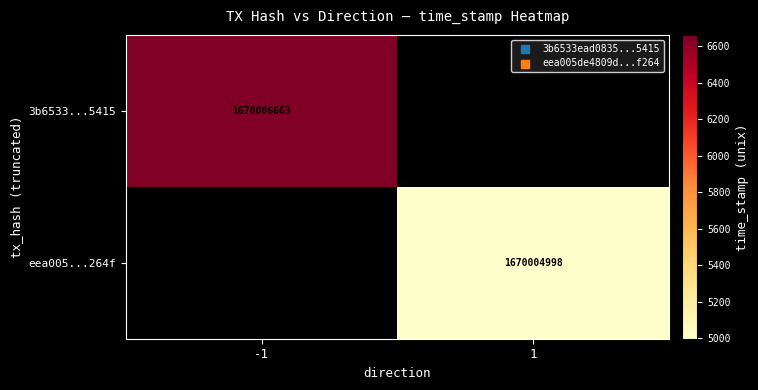

Is it true that 3b6533ead08358cac7014327f7320adc93e5415 equals 1670006663 at time_stamp?

True